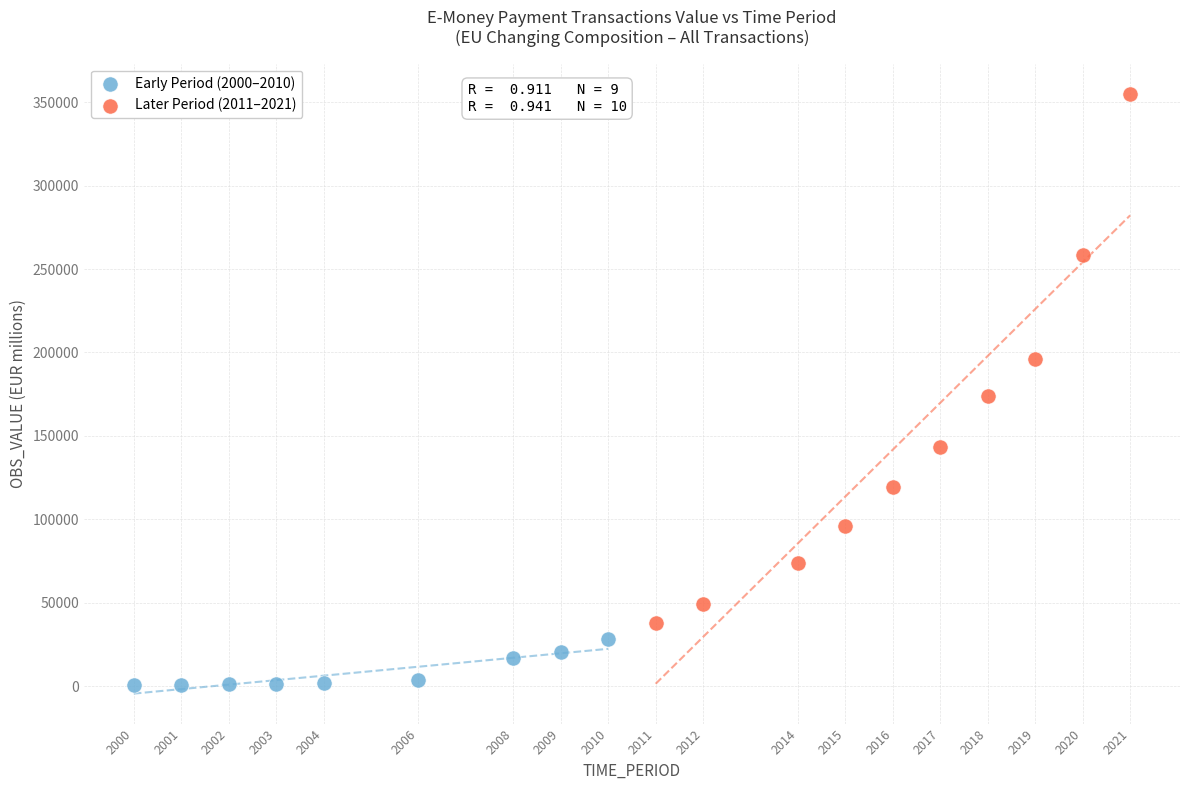

Which series has the widest spread of Y values?

Later Period (2011–2021)